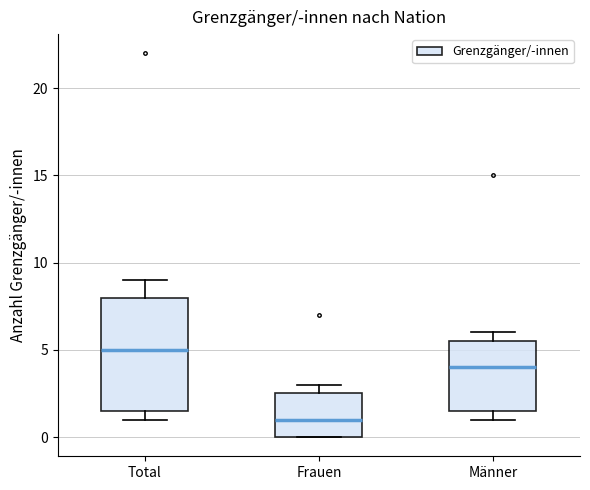

Comparing the boxes themselves (not the whiskers), which one is the tallest?

Total